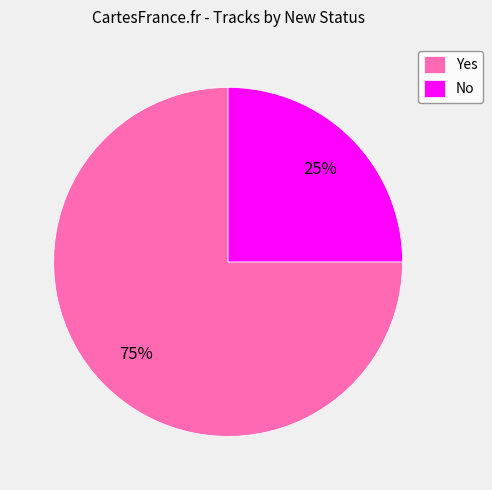

Count the number of slices in the pie.

2